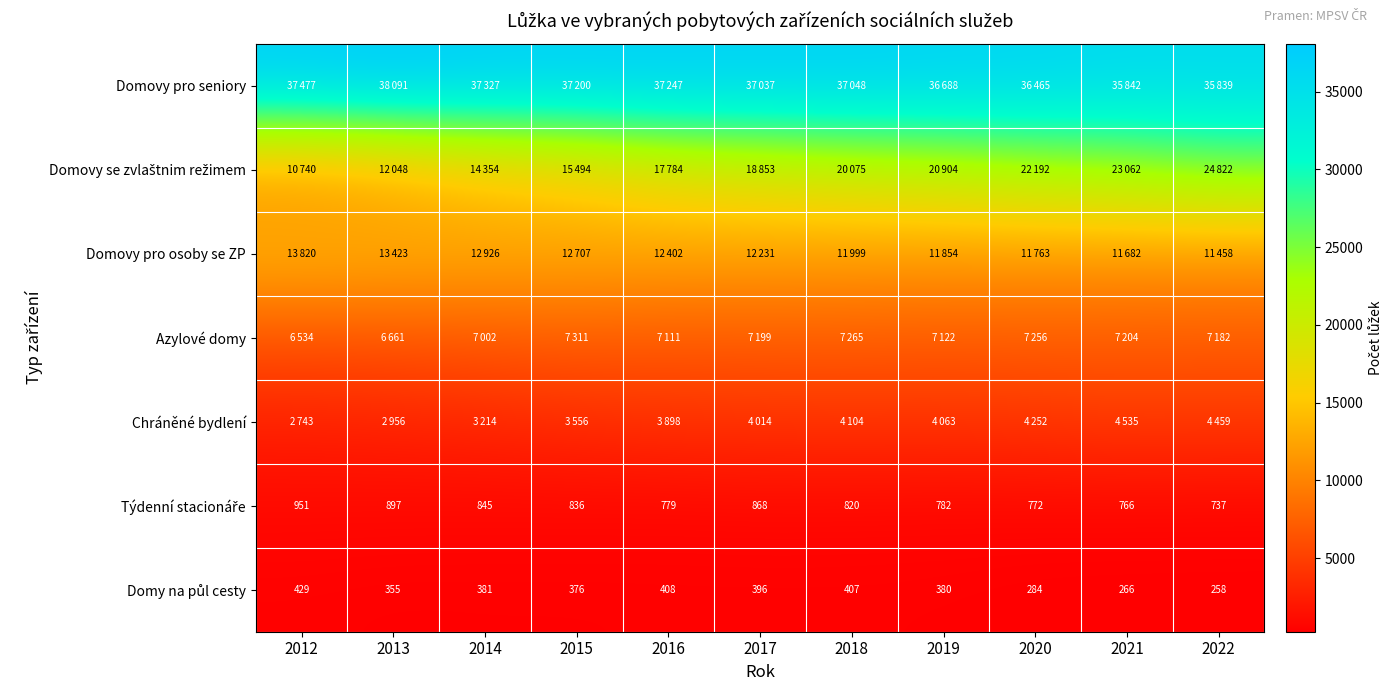

Is it true that Domovy pro seniory equals 23680 at 2013?

False